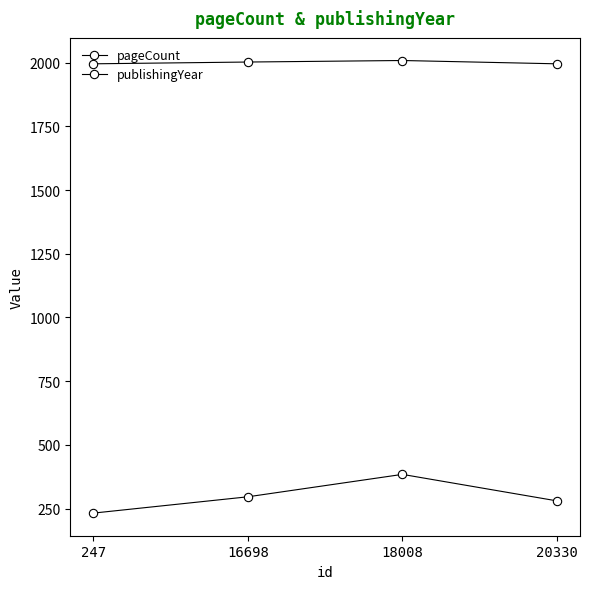

How many series are shown in this chart?

2